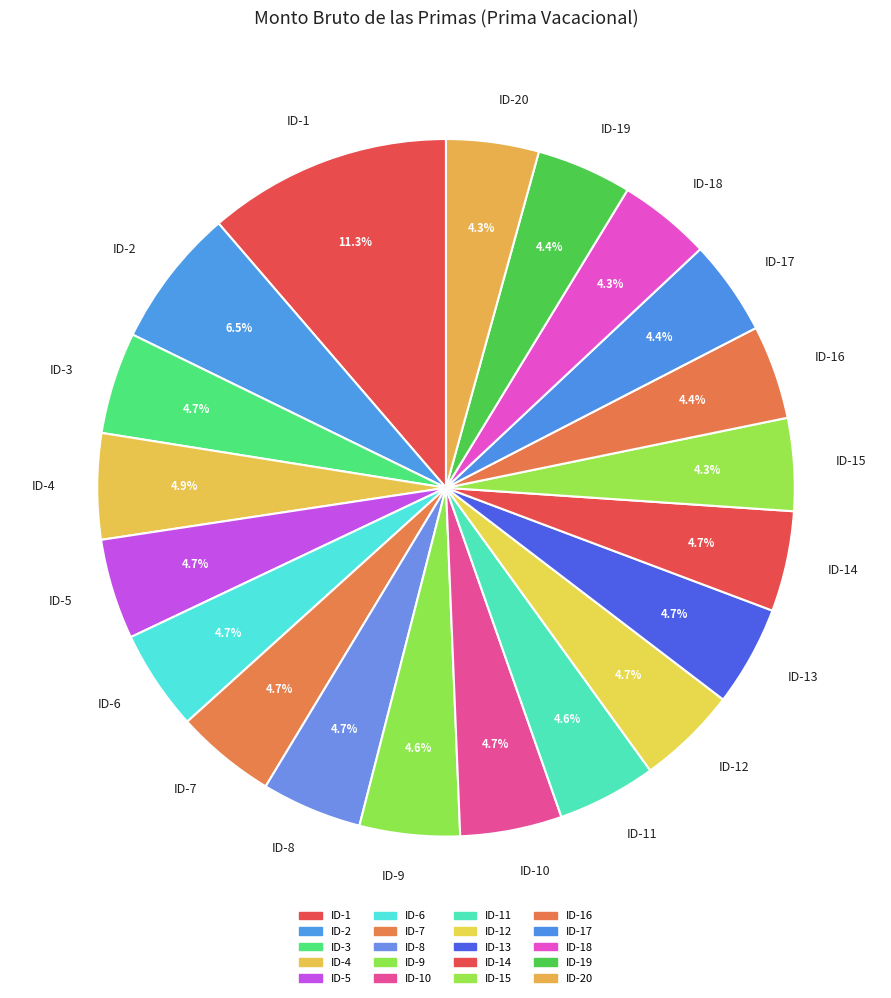

To the nearest percent, what is the combined percentage of ID-5 and ID-2?

11%